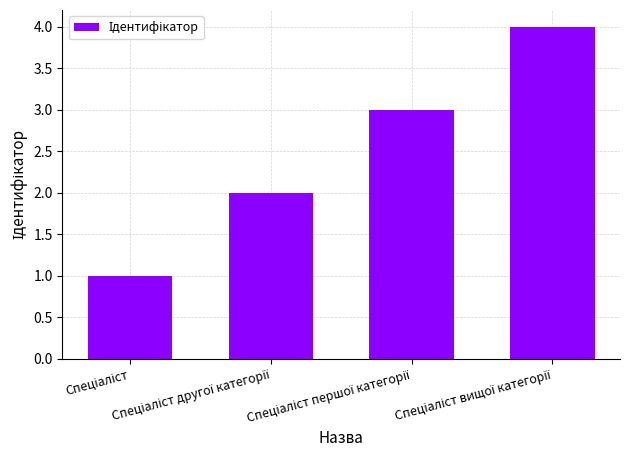

What is the sum of all values?

10